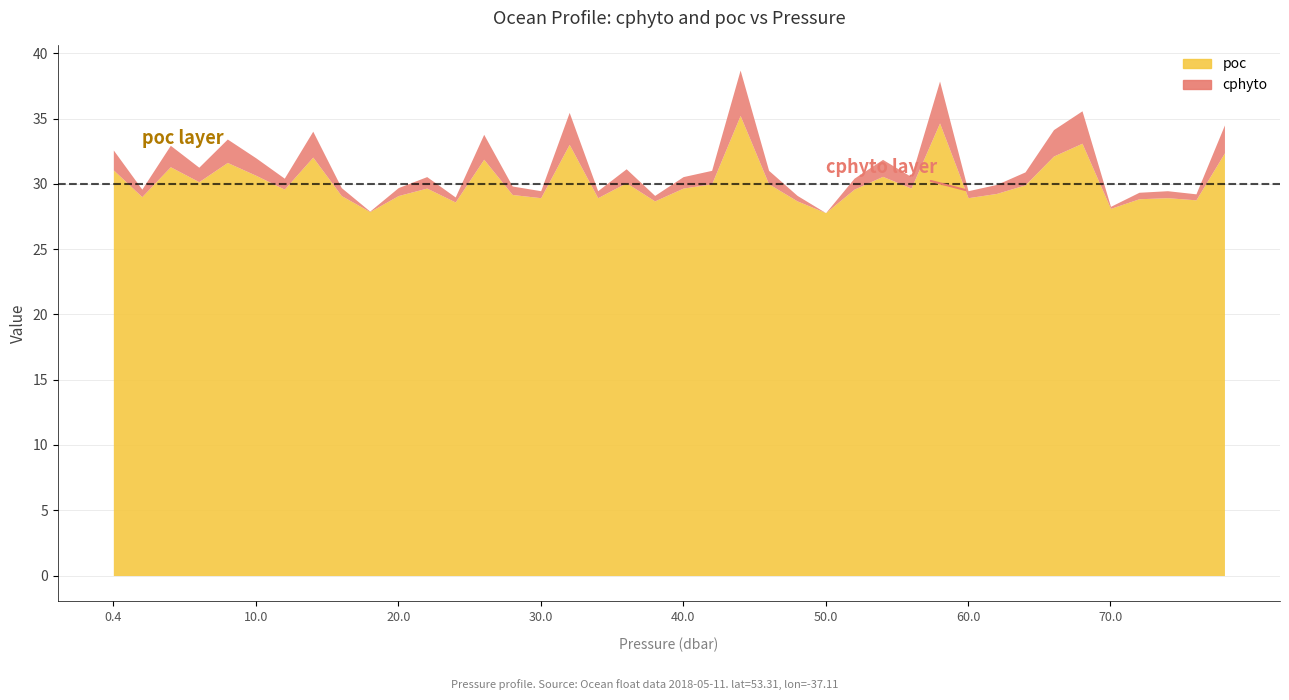

Does the chart display data point markers on the line(s)?

No